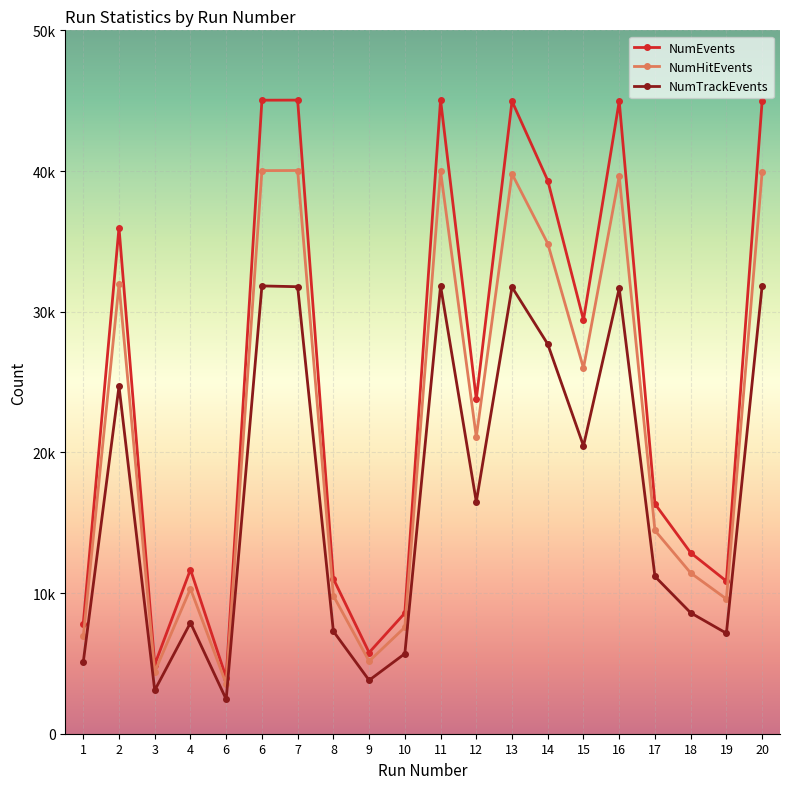

List the labels in order of NumTrackEvents value, smallest first.

6, 3, 9, 1, 10, 19, 8, 4, 18, 17, 12, 15, 2, 14, 16, 13, 7, 6, 11, 20